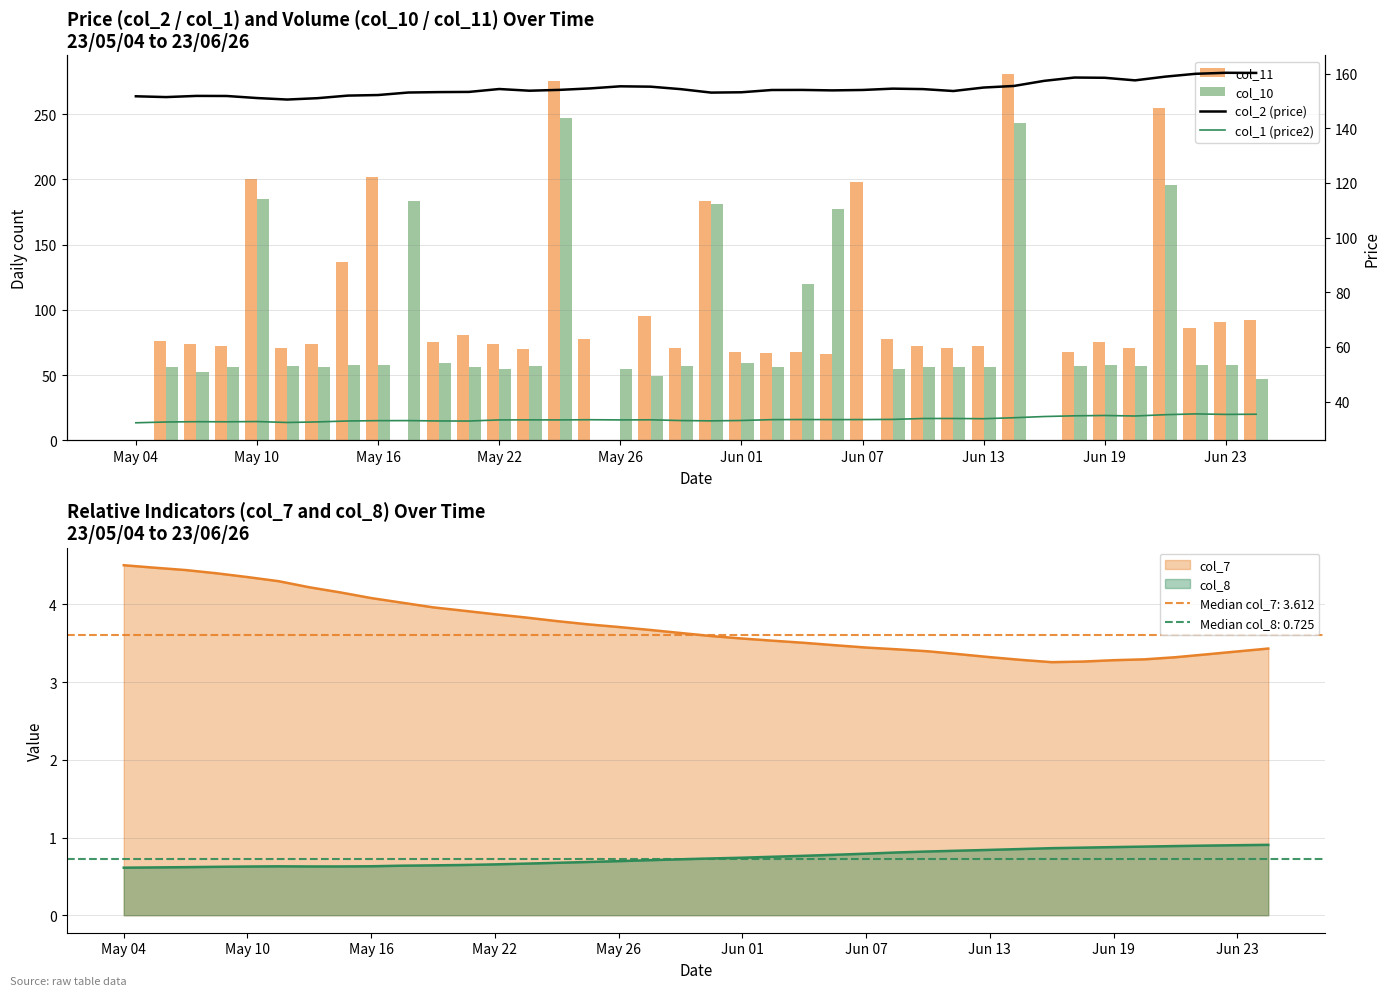

What is the lowest value of the col_8 series?

0.6